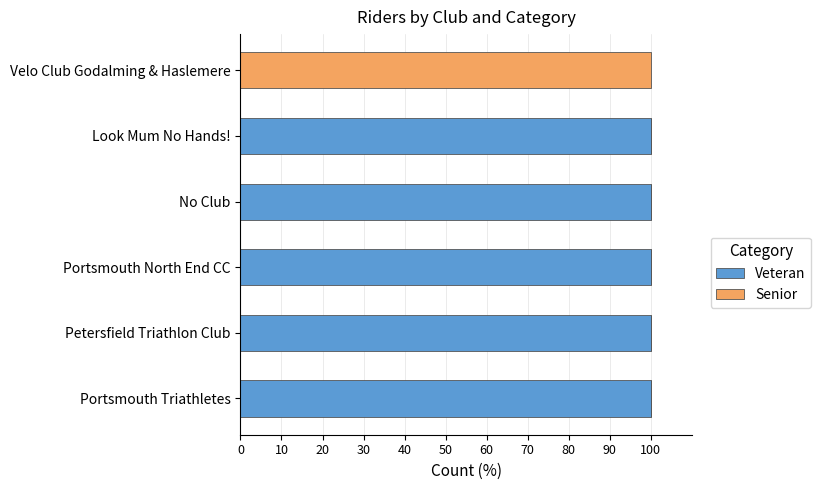

What is the maximum value for Veteran?

100